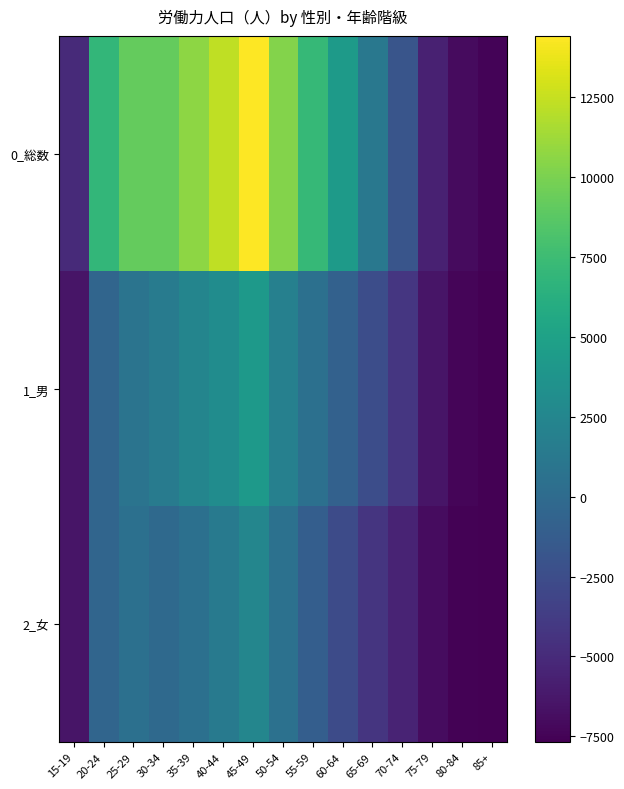

Reading left to right, extract all data points from this chart.

0_総数: 15-19=-5036.8	20-24=6937.2	25-29=9158.2	30-34=9228.2	35-39=10658.2	40-44=12292.2	45-49=14419.2	50-54=10332.2	55-59=7161.2	60-64=4334.2	65-69=1134.2	70-74=-1828.8	75-79=-5605.8	80-84=-7029.8	85+=-7489.8
1_男: 15-19=-6464.8	20-24=-451.8	25-29=832.2	30-34=1494.2	35-39=2369.2	40-44=3087.2	45-49=4168.2	50-54=1933.2	55-59=441.2	60-64=-819.8	65-69=-2433.8	70-74=-4206.8	75-79=-6464.8	80-84=-7331.8	85+=-7635.8
2_女: 15-19=-6393.8	20-24=-432.8	25-29=504.2	30-34=-87.8	35-39=467.2	40-44=1383.2	45-49=2429.2	50-54=577.2	55-59=-1101.8	60-64=-2667.8	65-69=-4253.8	70-74=-5443.8	75-79=-6962.8	80-84=-7519.8	85+=-7675.8